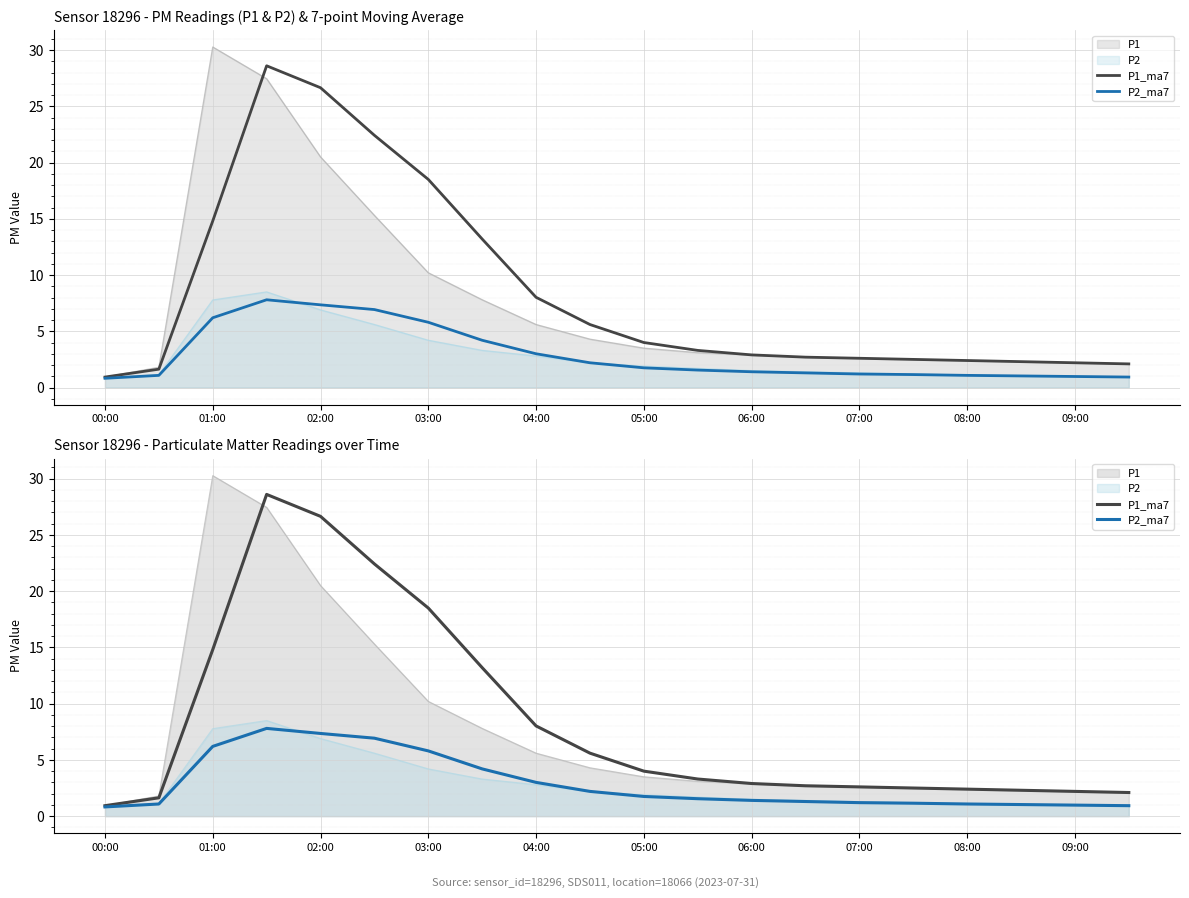

The P1_ma7 series shows 4.6 at 07:00. True or false?

False